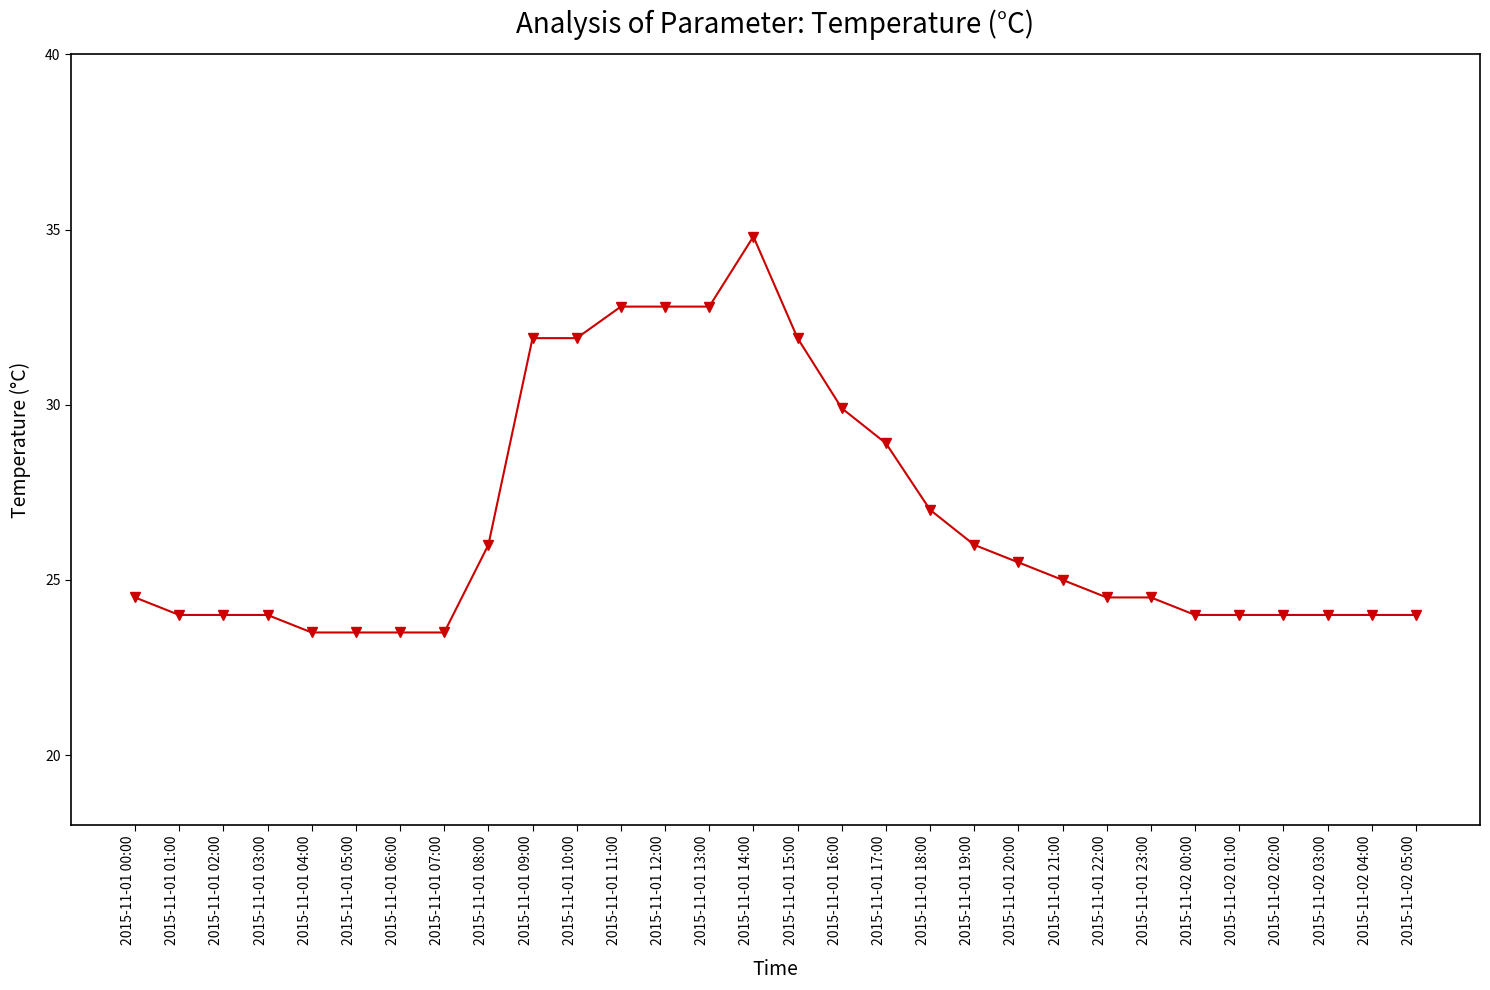

What is the sum of all values?

800.7